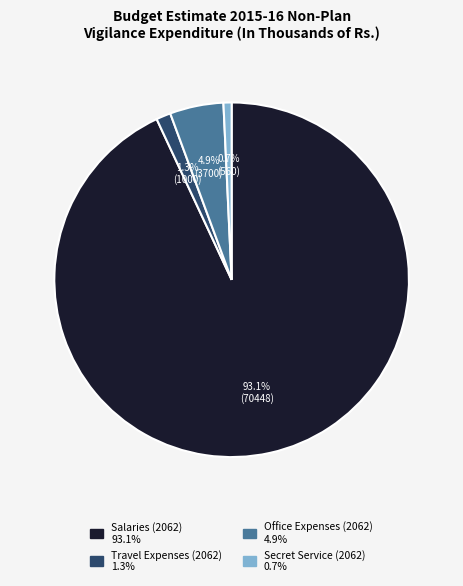

What is the largest slice in the pie chart?

Salaries (2062)